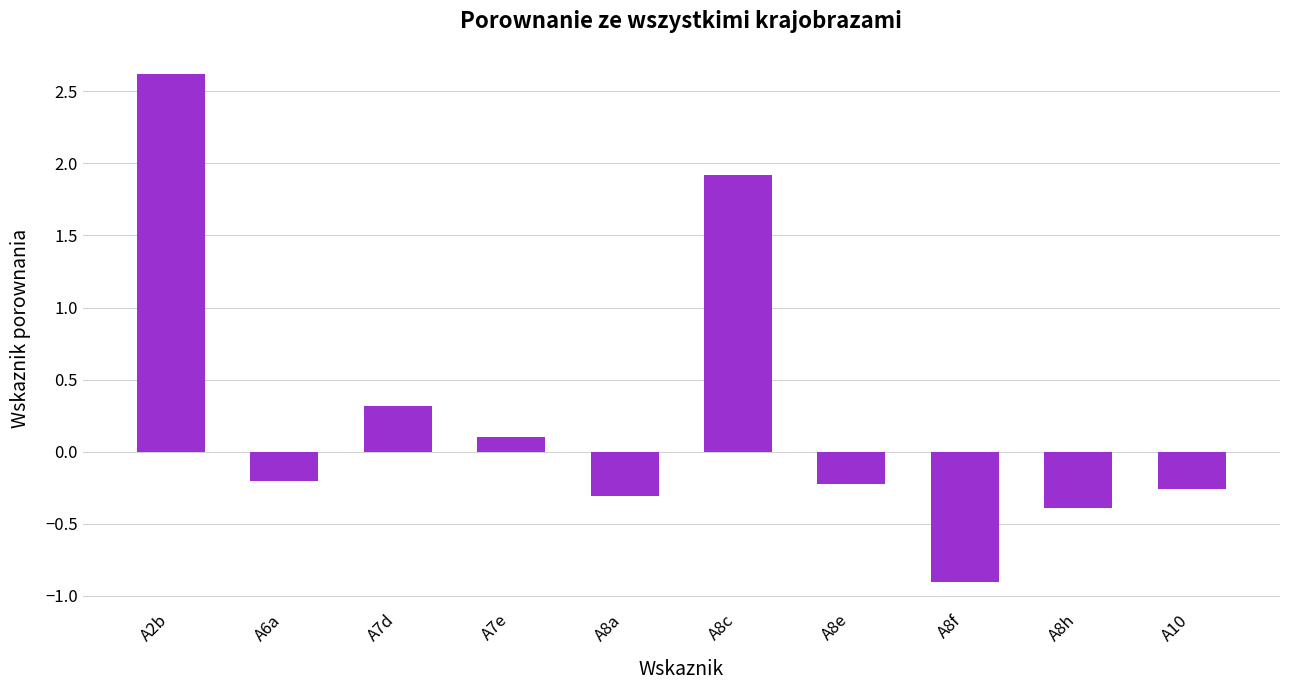

How many values are below 0?

6